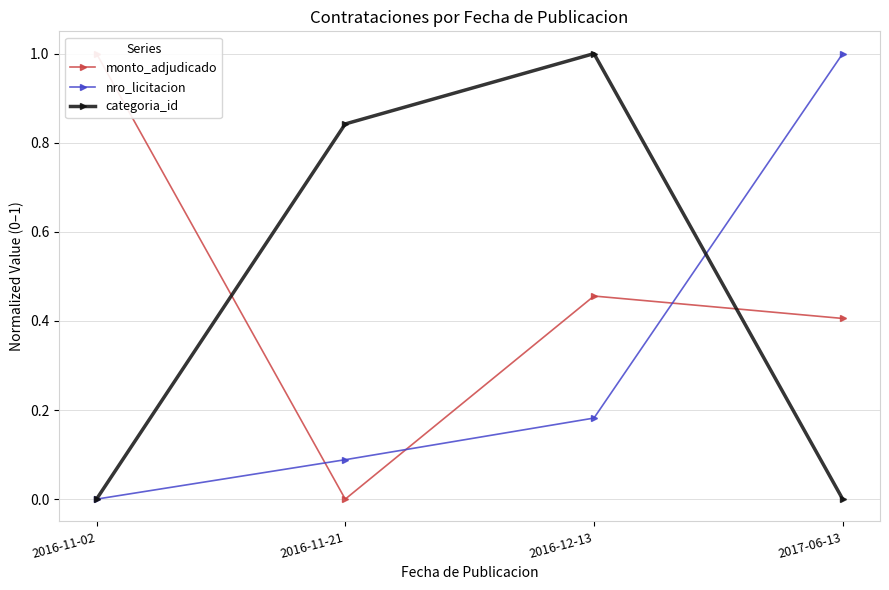

At which category is the sum across all series the highest?

2016-12-13